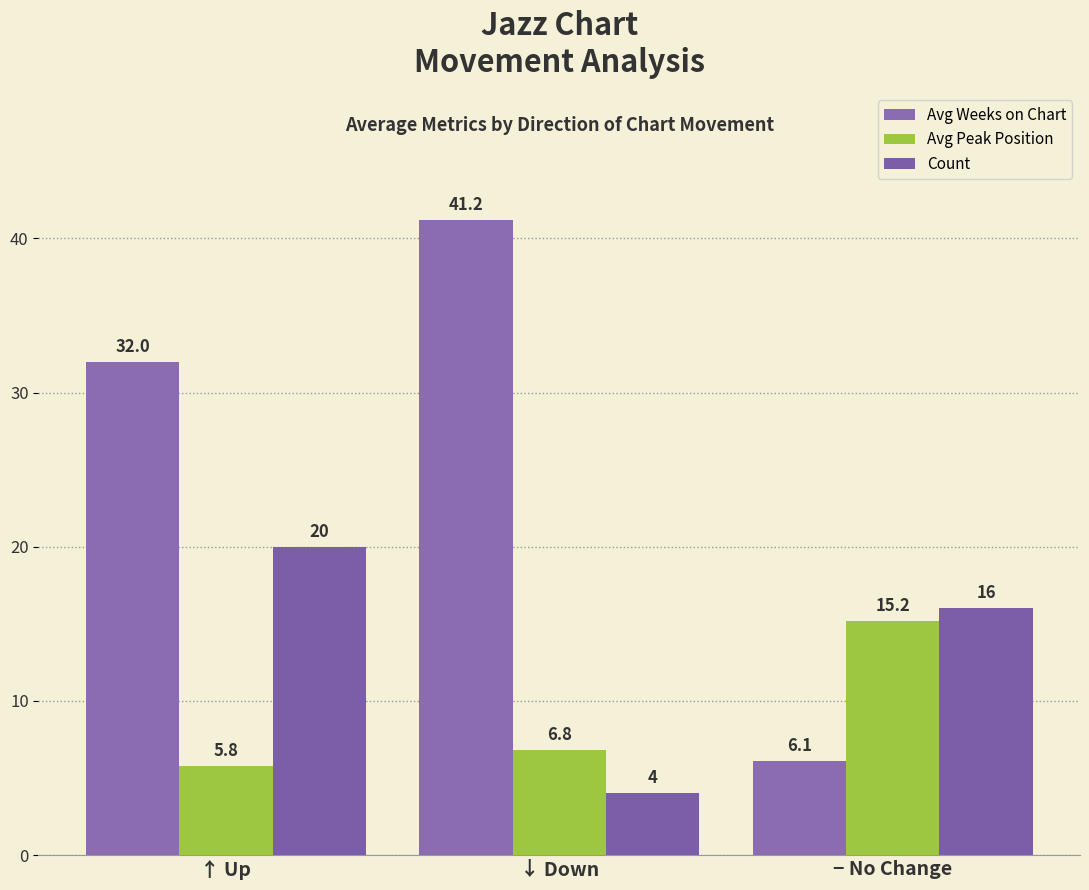

What is the sum of all Avg Weeks on Chart values?

79.3